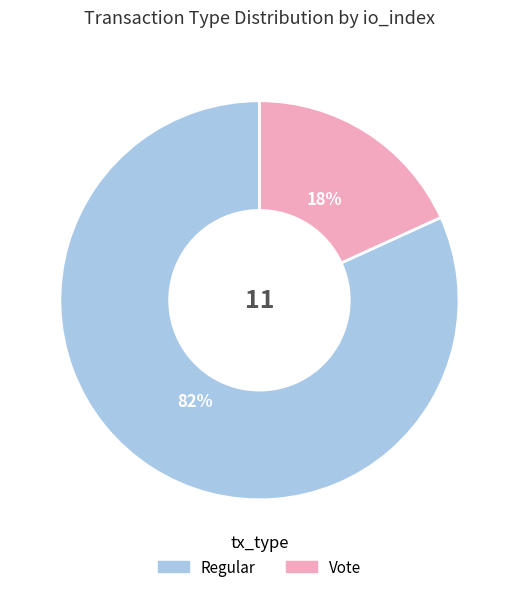

To the nearest percent, what is the difference between the largest and smallest slice percentages?

64%